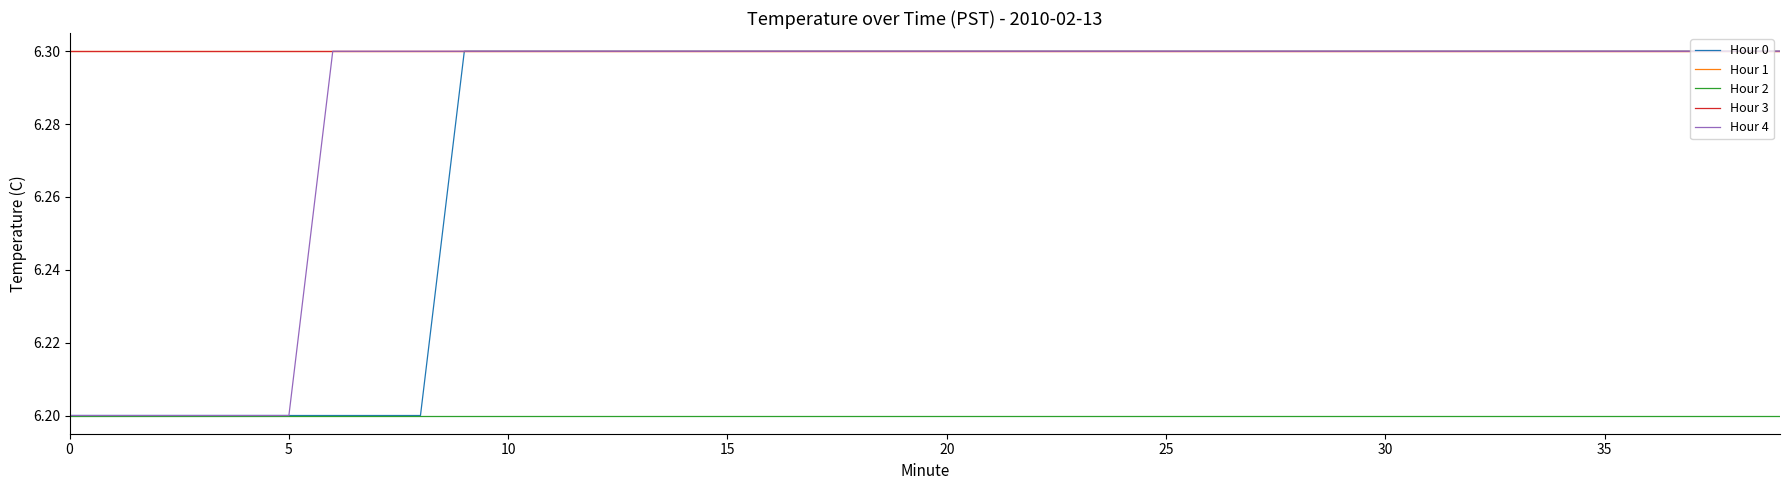

Rank the series by their maximum value, from lowest to highest.

Hour 2, Hour 0, Hour 1, Hour 3, Hour 4